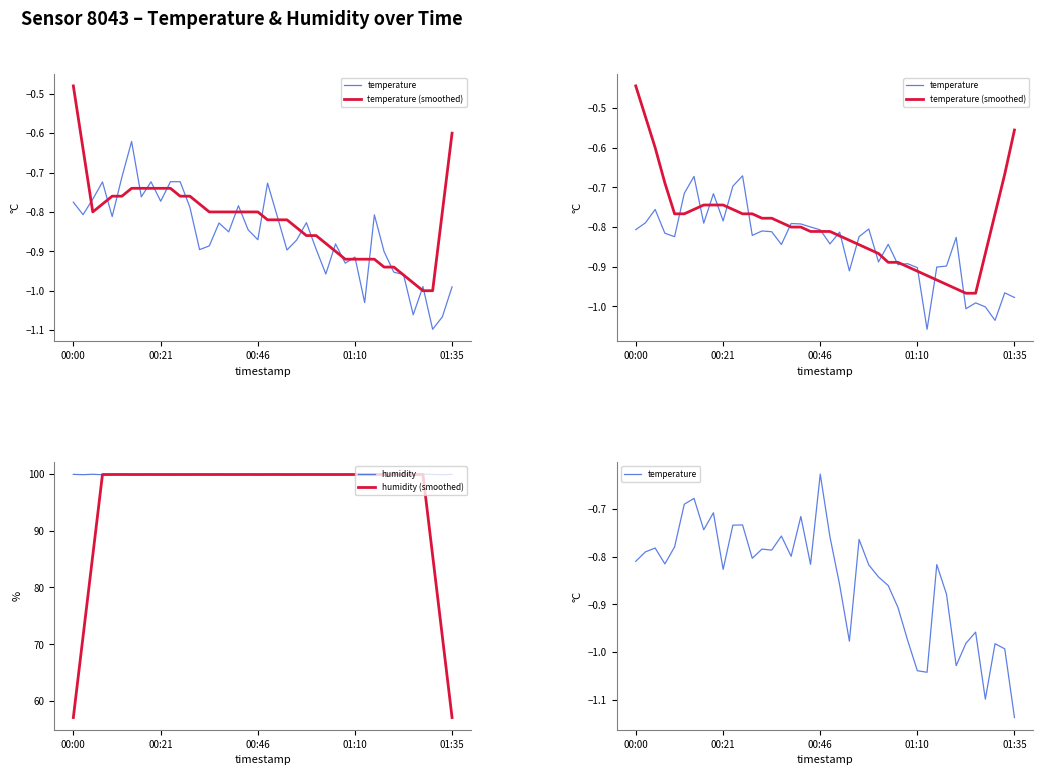

What is the maximum value for humidity?

100.0